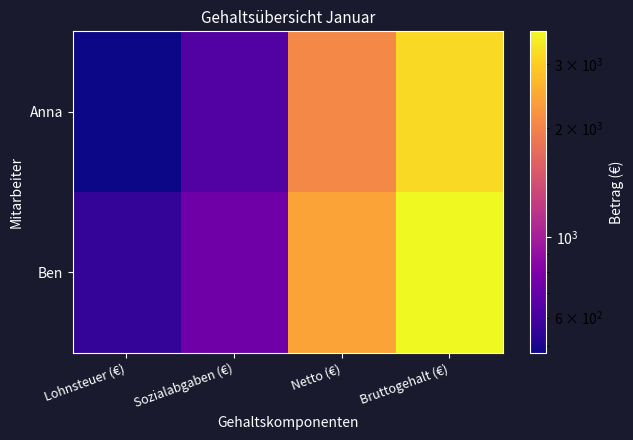

Reading right to left, what are all the values shown in this chart?

Anna: Bruttogehalt (€)=3200	Netto (€)=2080	Sozialabgaben (€)=640	Lohnsteuer (€)=480
Ben: Bruttogehalt (€)=3700	Netto (€)=2405	Sozialabgaben (€)=740	Lohnsteuer (€)=555